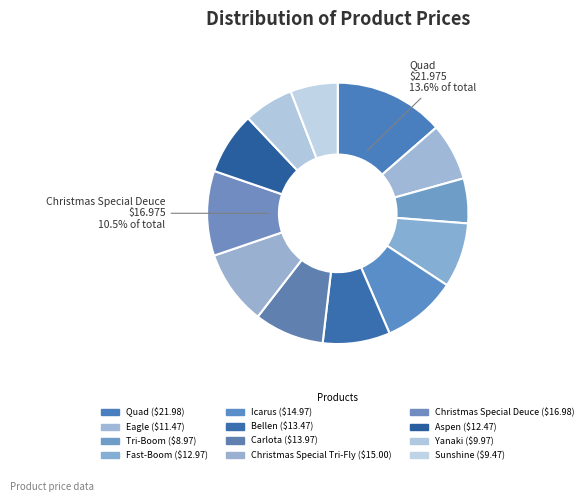

What is the smallest slice in the pie chart?

Tri-Boom